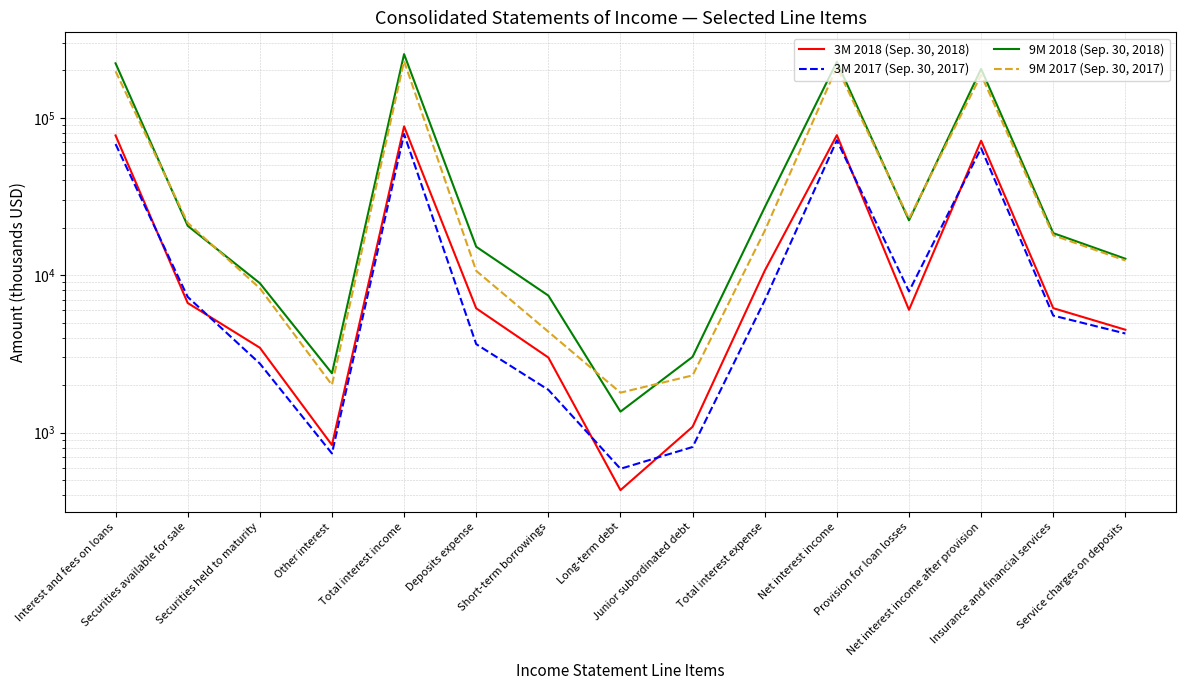

Reading left to right, extract all data points from this chart.

3M 2018 (Sep. 30, 2018): Interest and fees on loans=77249	Securities available for sale=6659	Securities held to maturity=3462	Other interest=834	Total interest income=88204	Deposits expense=6157	Short-term borrowings=3000	Long-term debt=431	Junior subordinated debt=1089	Total interest expense=10677	Net interest income=77527	Provision for loan losses=6026	Net interest income after provision=71501	Insurance and financial services=6172	Service charges on deposits=4503
3M 2017 (Sep. 30, 2017): Interest and fees on loans=68086	Securities available for sale=7278	Securities held to maturity=2746	Other interest=737	Total interest income=78847	Deposits expense=3648	Short-term borrowings=1870	Long-term debt=589	Junior subordinated debt=810	Total interest expense=6917	Net interest income=71930	Provision for loan losses=7889	Net interest income after provision=64041	Insurance and financial services=5536	Service charges on deposits=4261
9M 2018 (Sep. 30, 2018): Interest and fees on loans=221864	Securities available for sale=20588	Securities held to maturity=8898	Other interest=2381	Total interest income=253731	Deposits expense=15167	Short-term borrowings=7421	Long-term debt=1359	Junior subordinated debt=3030	Total interest expense=26977	Net interest income=226754	Provision for loan losses=22300	Net interest income after provision=204454	Insurance and financial services=18502	Service charges on deposits=12721
9M 2017 (Sep. 30, 2017): Interest and fees on loans=197399	Securities available for sale=21505	Securities held to maturity=8263	Other interest=2010	Total interest income=229177	Deposits expense=10658	Short-term borrowings=4375	Long-term debt=1794	Junior subordinated debt=2308	Total interest expense=19135	Net interest income=210042	Provision for loan losses=22835	Net interest income after provision=187207	Insurance and financial services=17927	Service charges on deposits=12399